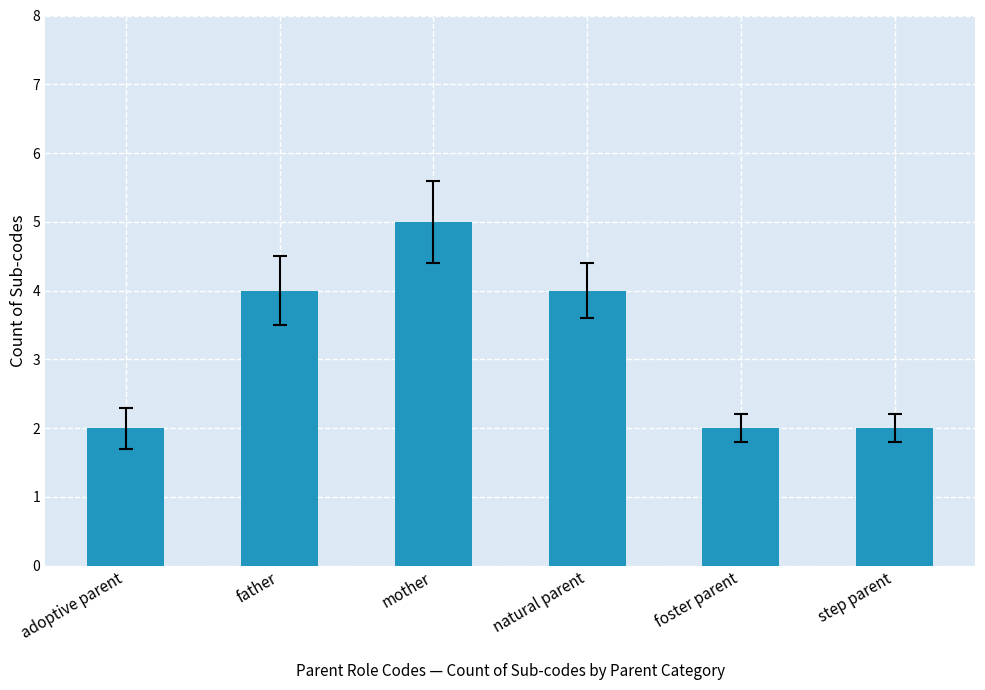

What position from the right is foster parent?

2